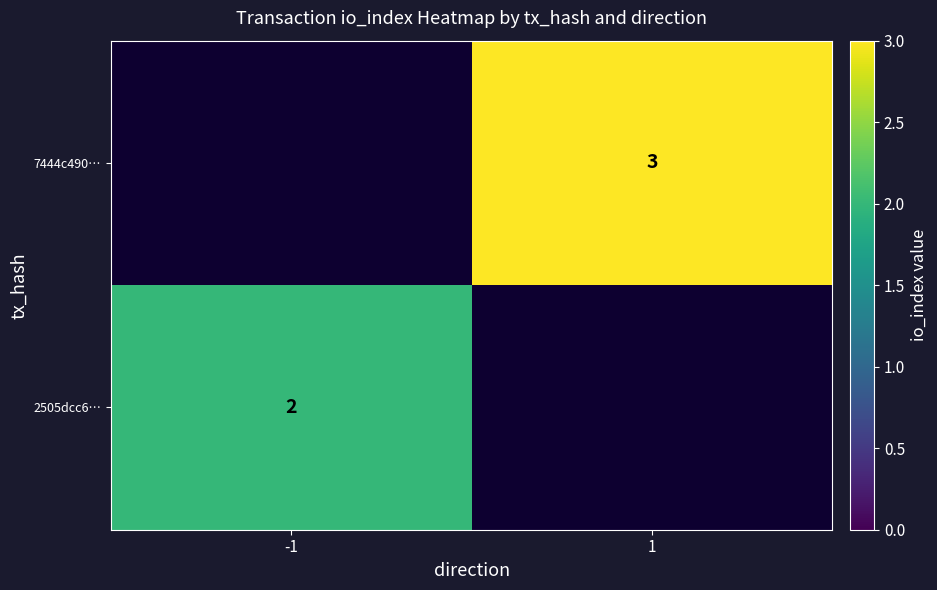

What is the greatest value displayed?

3.0